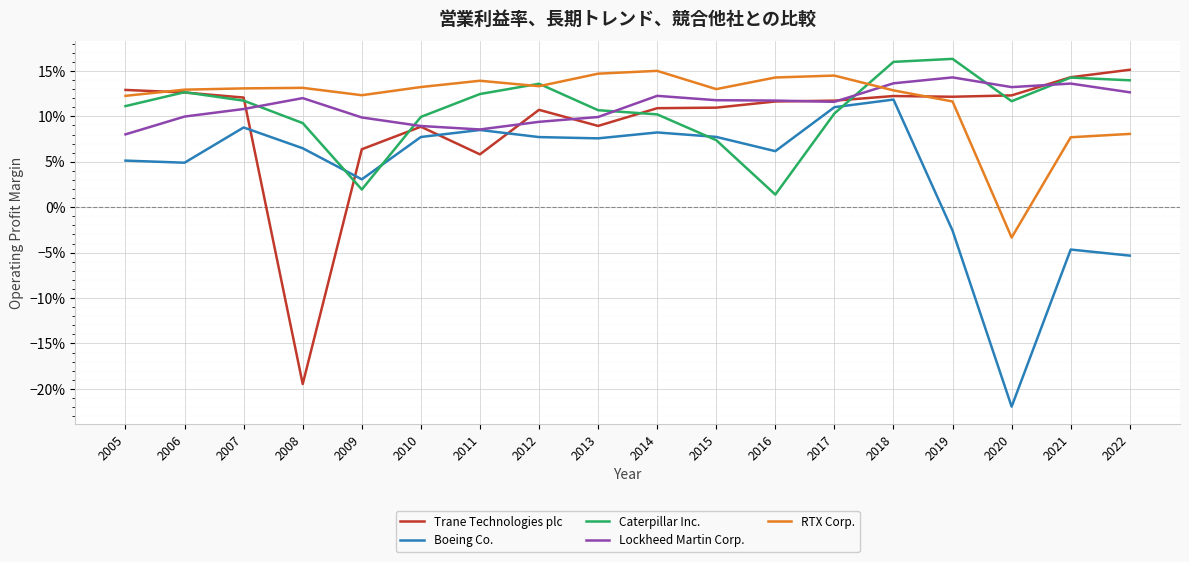

At how many categories does at least one series exceed 0?

18